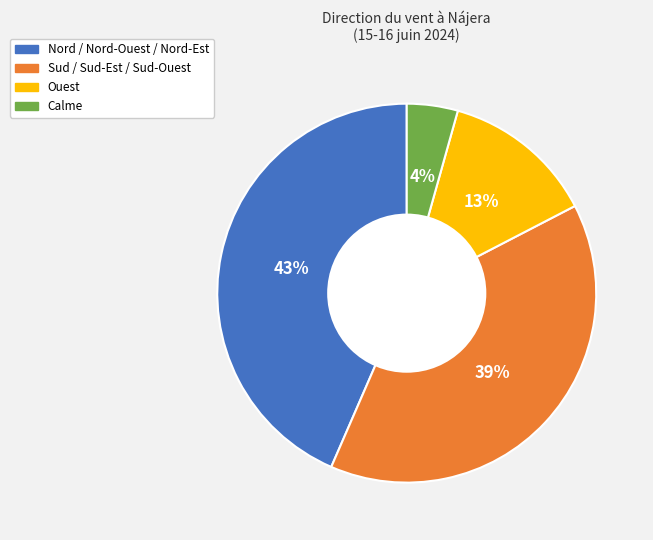

Rank the categories by value from lowest to highest.

Calme, Ouest, Sud / Sud-Est / Sud-Ouest, Nord / Nord-Ouest / Nord-Est